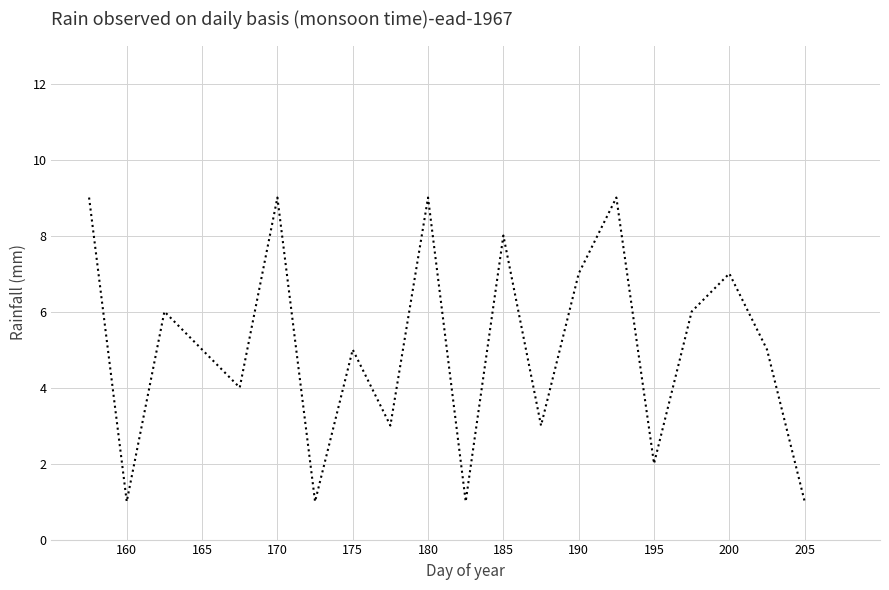

How many distinct data groups are displayed?

1